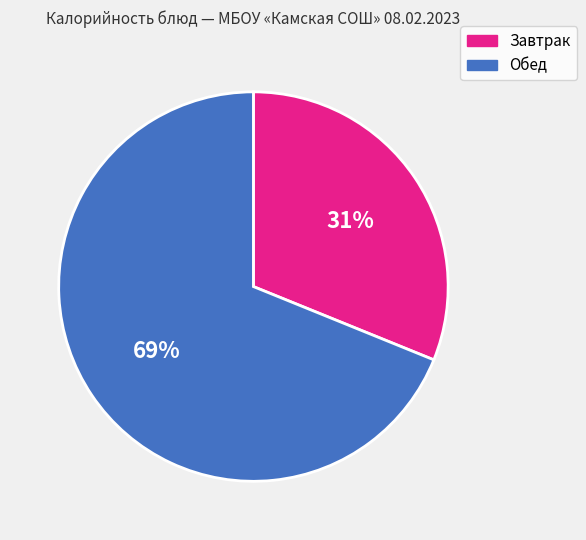

Combined, do Обед and Завтрак account for over 50%?

Yes